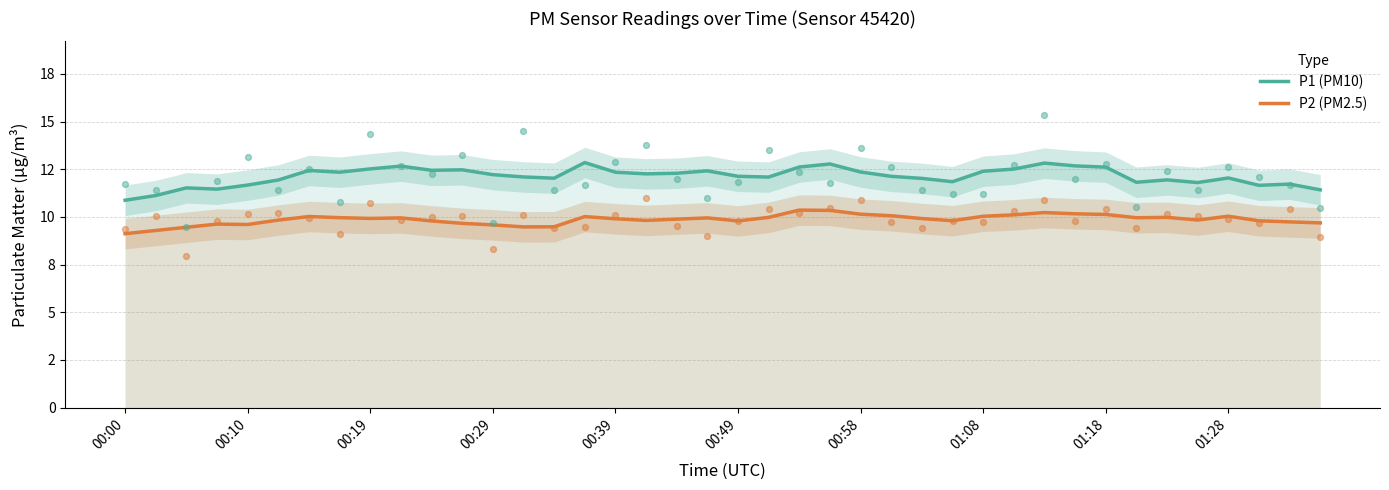

What is the total value across all series at 00:58?

22.5